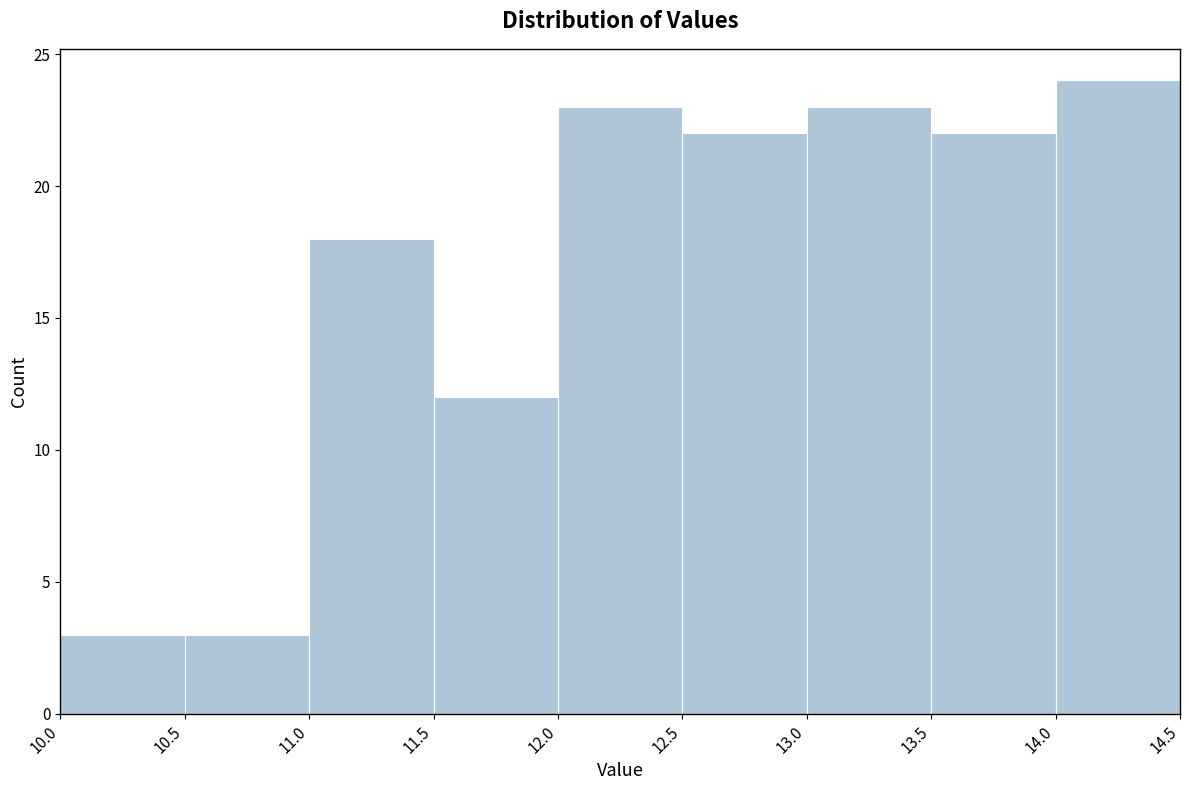

Reading left to right, transcribe this chart: for each bar, give the range it covers on the x-axis and its height. The values are not printed on the chart, so give them approximately, as read against the axis.

10.0 to 10.5: 3
10.5 to 11.0: 3
11.0 to 11.5: 18
11.5 to 12.0: 12
12.0 to 12.5: 23
12.5 to 13.0: 22
13.0 to 13.5: 23
13.5 to 14.0: 22
14.0 to 14.5: 24